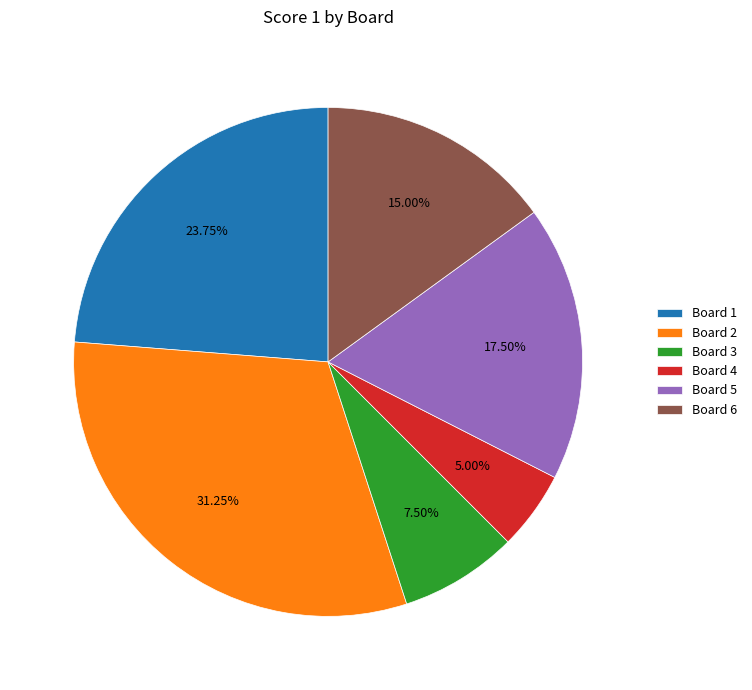

Do Board 5 and Board 2 together represent more than half of the pie?

No